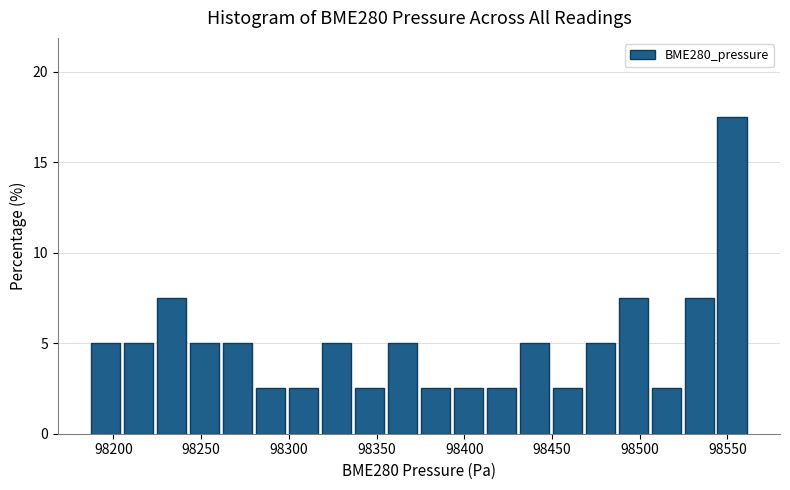

Around what value on the x-axis is the tallest bar? Give the approximate position of its centre, as read against the axis.

98555